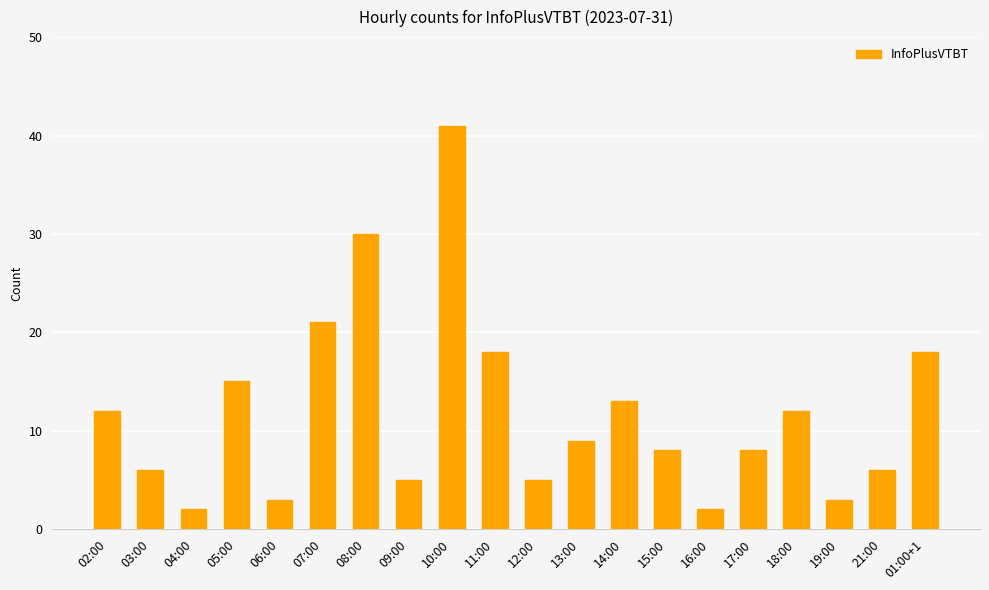

What is the greatest value displayed?

41